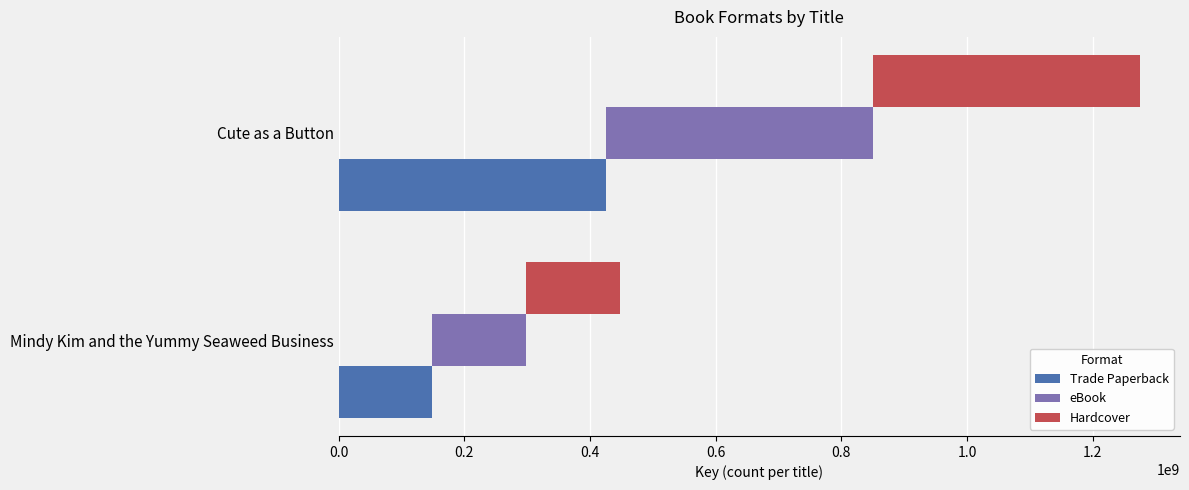

What are all the series names shown in the legend?

Trade Paperback, eBook, Hardcover